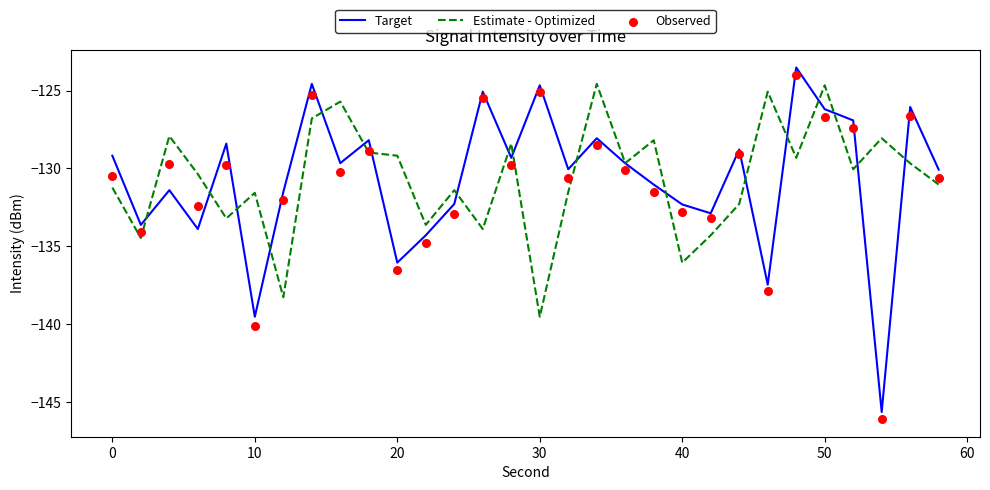

The Estimate - Optimized series shows -124.7 at 50. True or false?

True